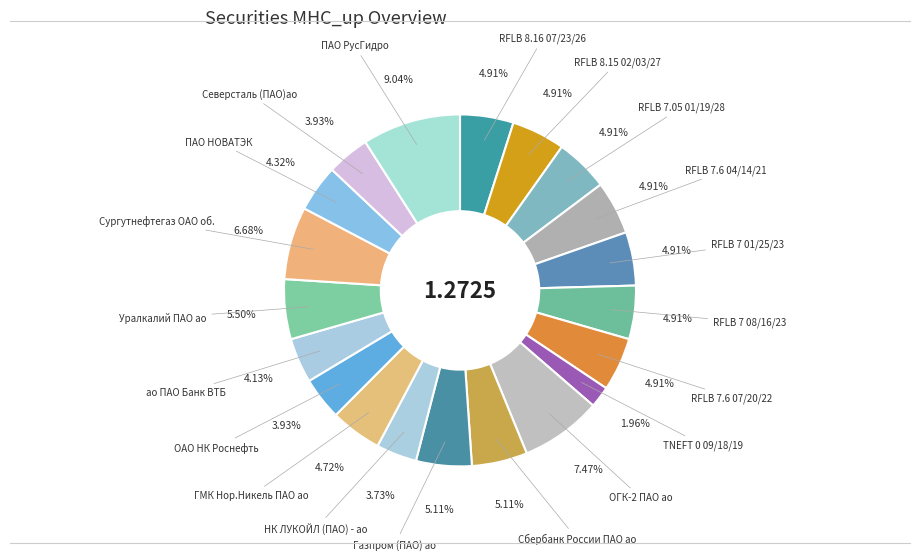

How many slices are in this pie chart?

20